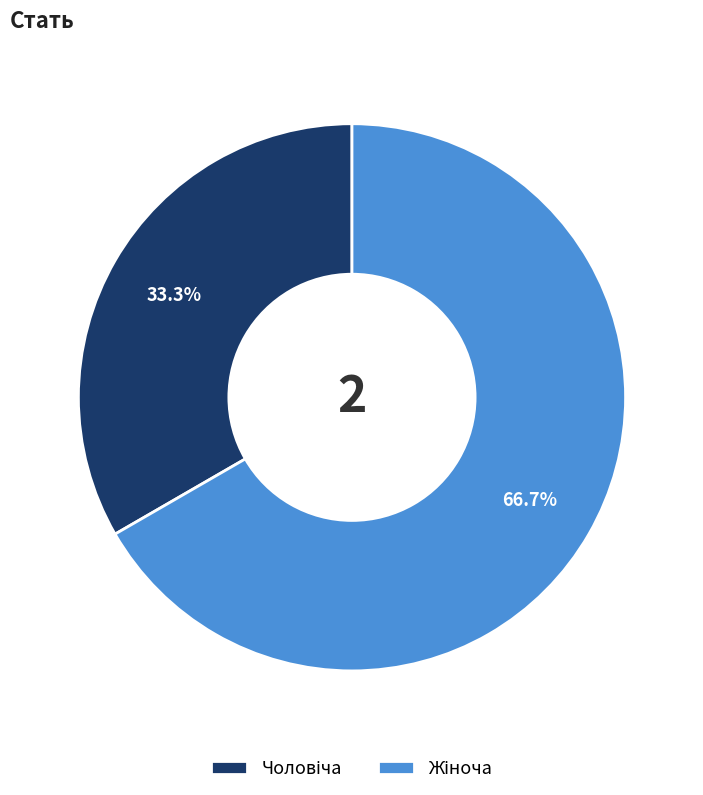

Is there any slice that represents more than half of the pie?

Yes